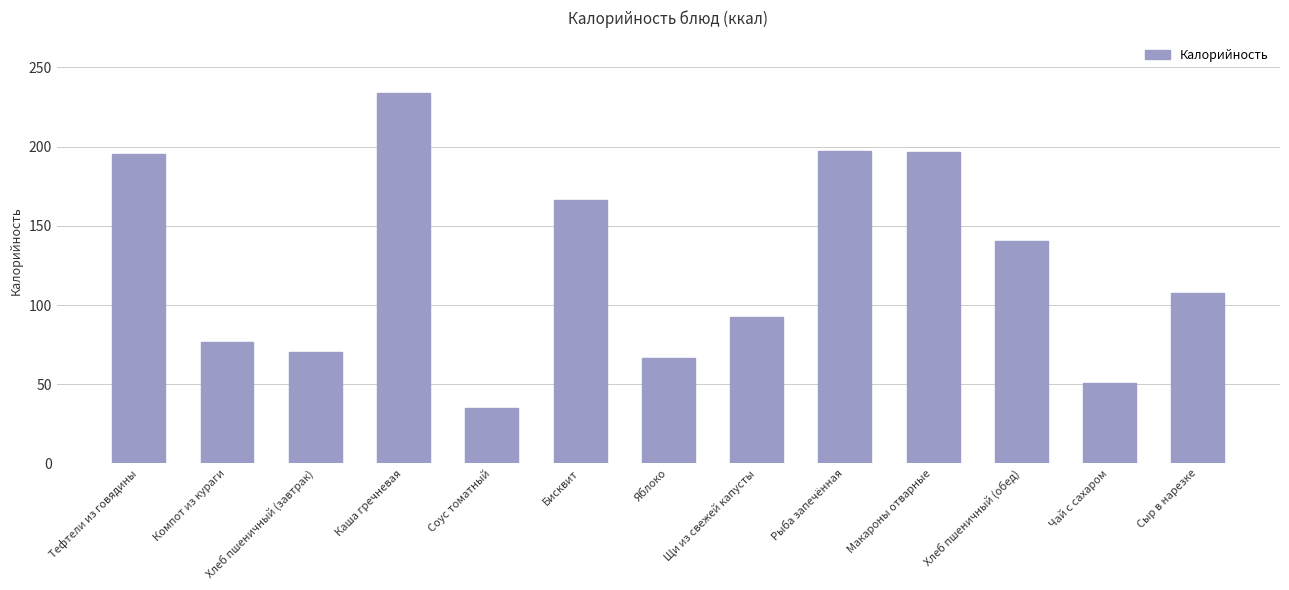

Which category has the lowest value across all series?

Соус томатный